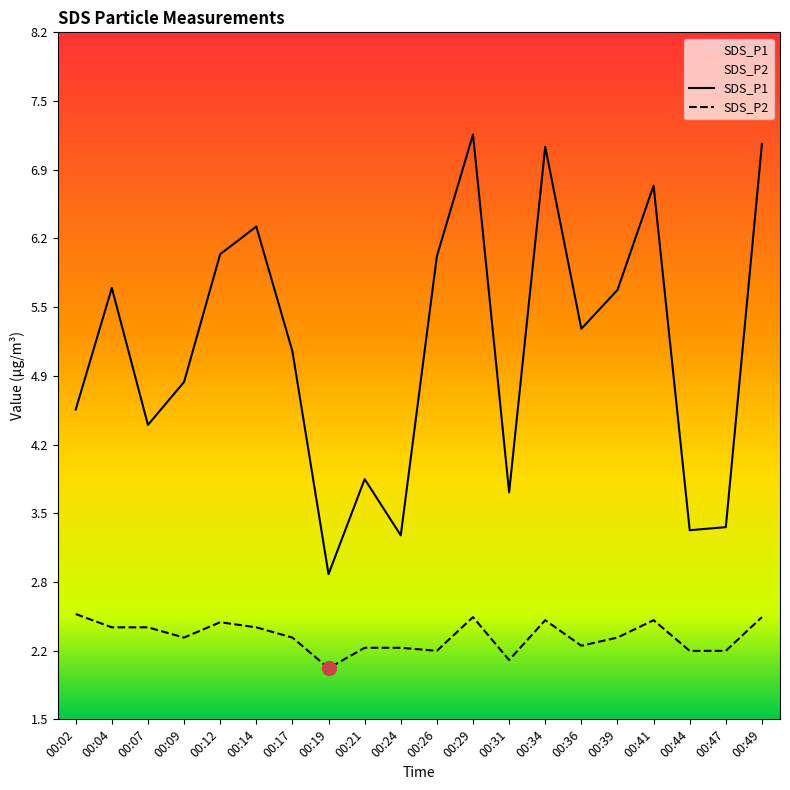

What is the minimum value for SDS_P2?

2.0